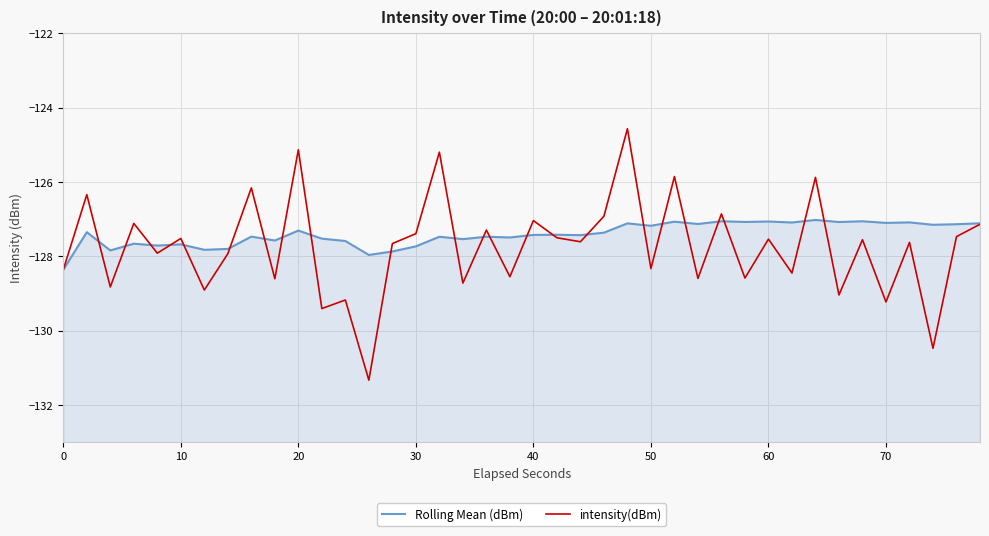

The value of Rolling Mean (dBm) at 60 is -217.1. True or false?

False